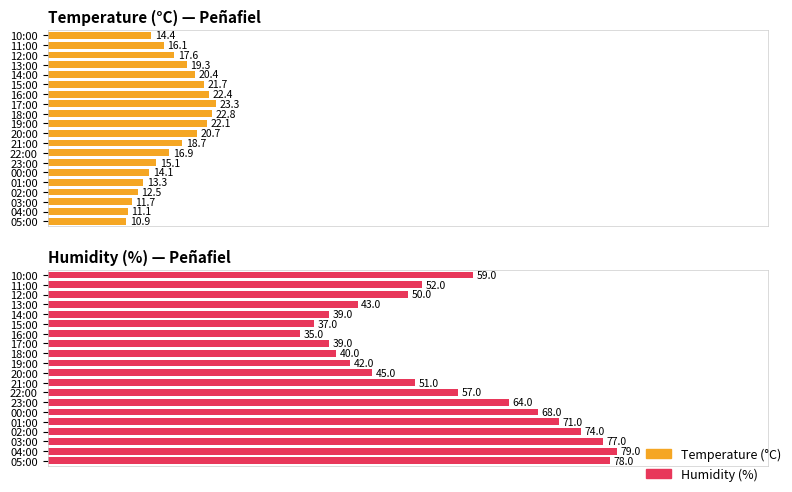

Which has a higher value, 21:00 or 20:00?

20:00